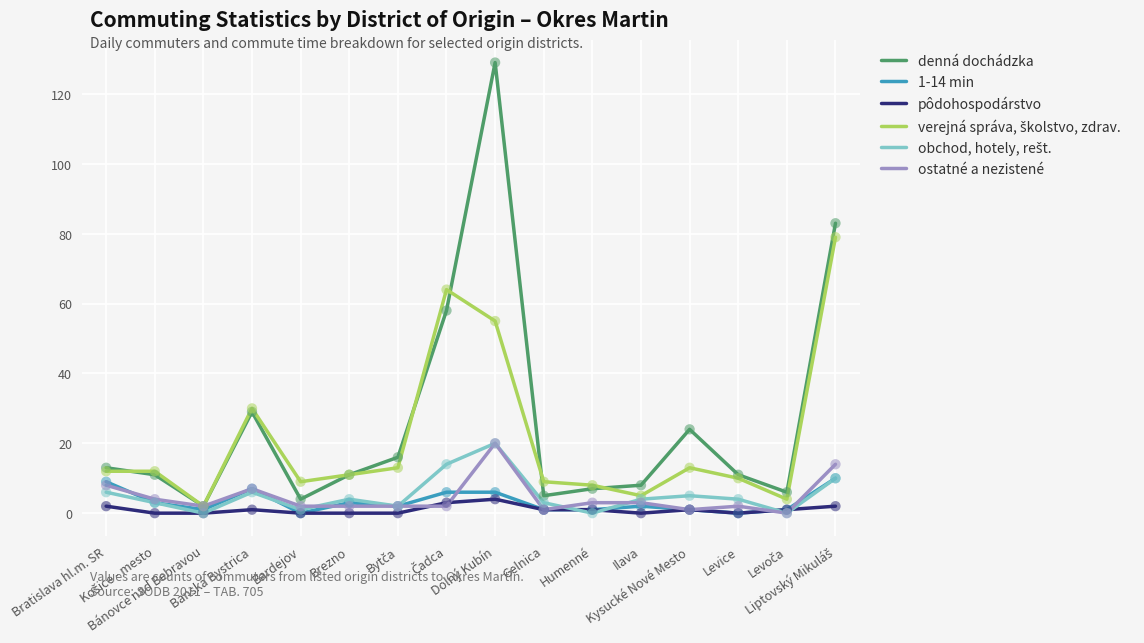

What is the highest value of the pôdohospodárstvo series?

4